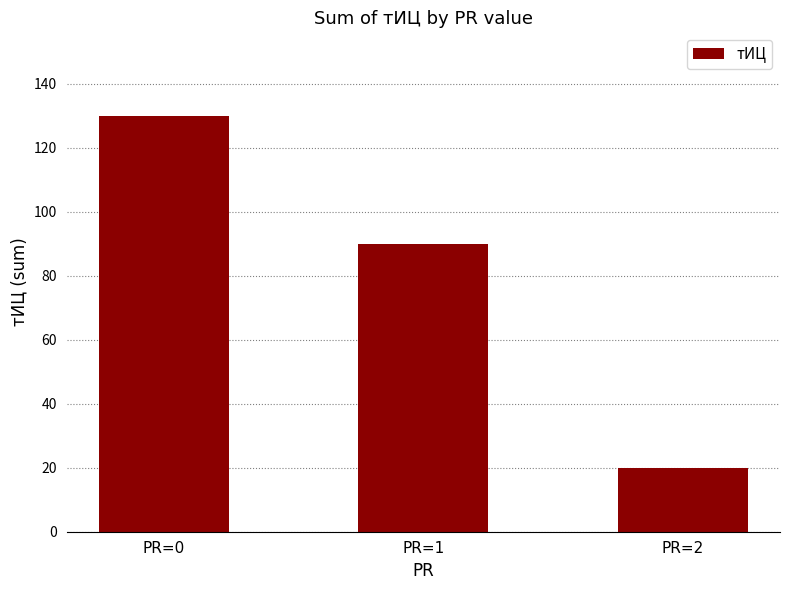

Between PR=0 and PR=2, which is larger?

PR=0